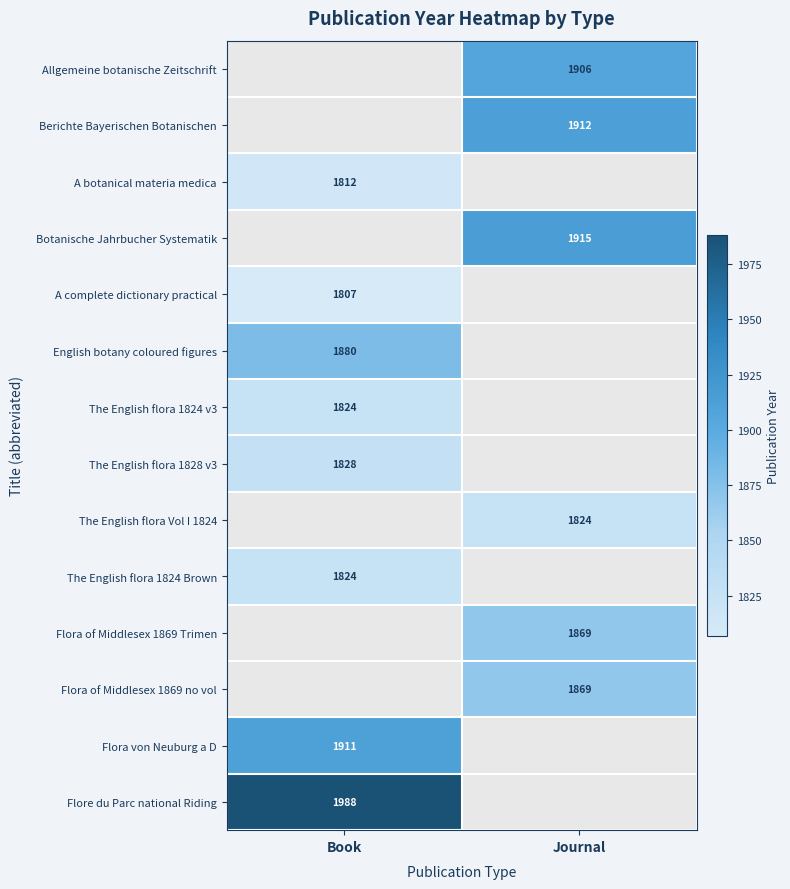

True or false: The English flora 1824 Brown has a value of 1824.0 at Book.

True